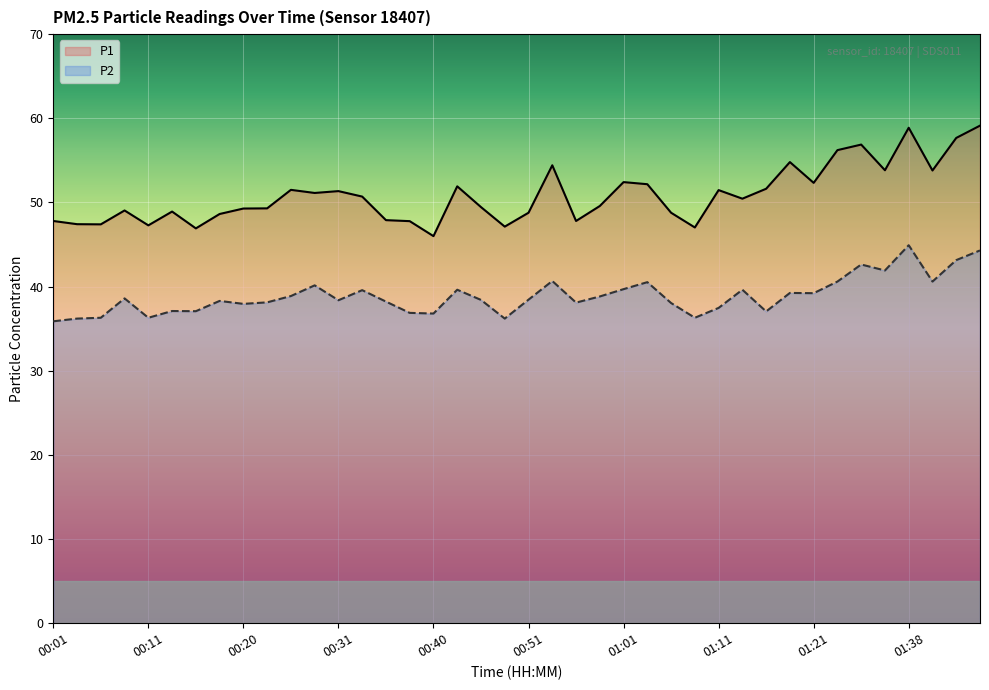

What are all the series names shown in the legend?

P1, P2